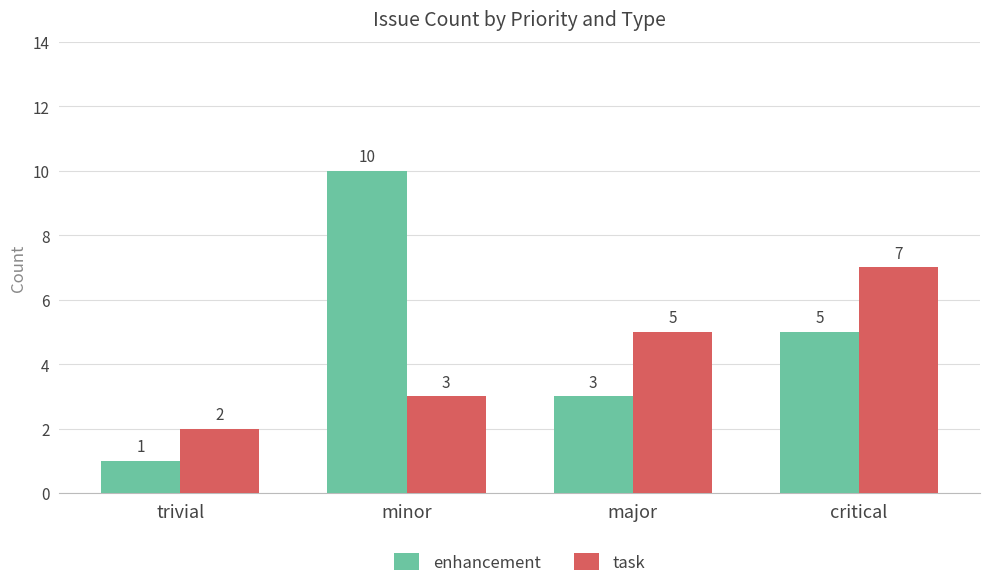

At which label is enhancement closest to 5?

critical